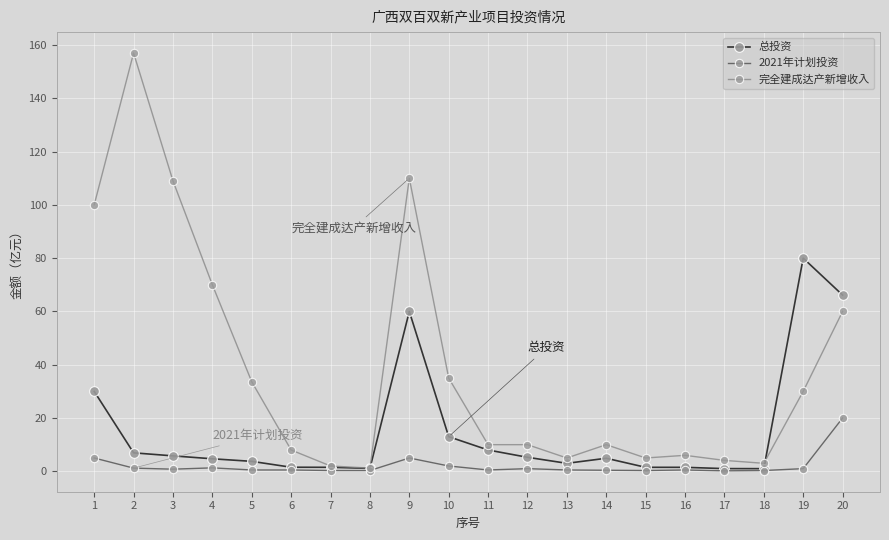

Between 7 and 19, which series saw the biggest shift?

总投资